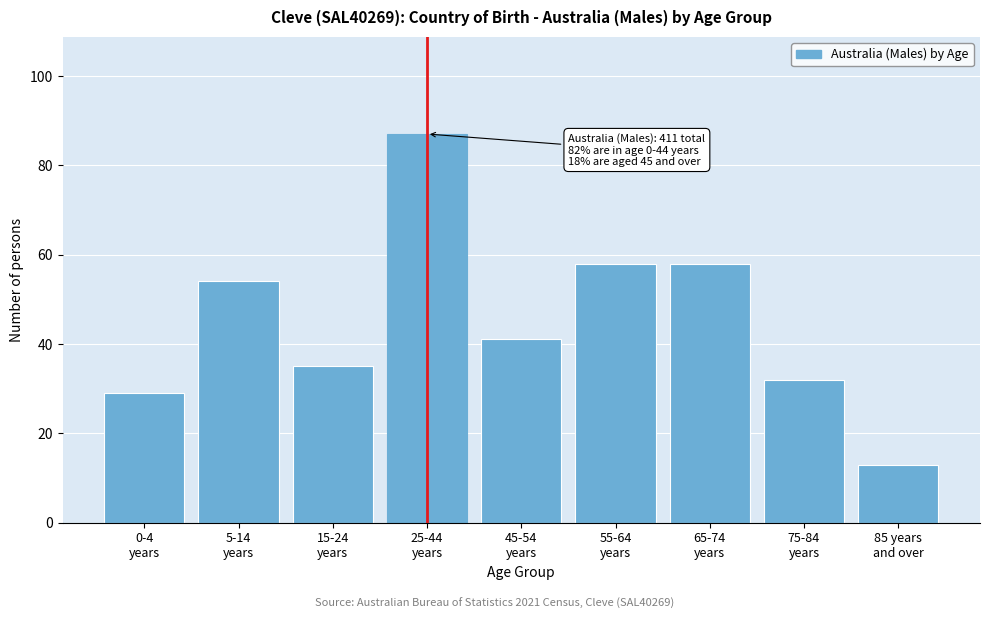

Reading left to right, transcribe all the data shown in this chart.

29	54	35	87	41	58	58	32	13